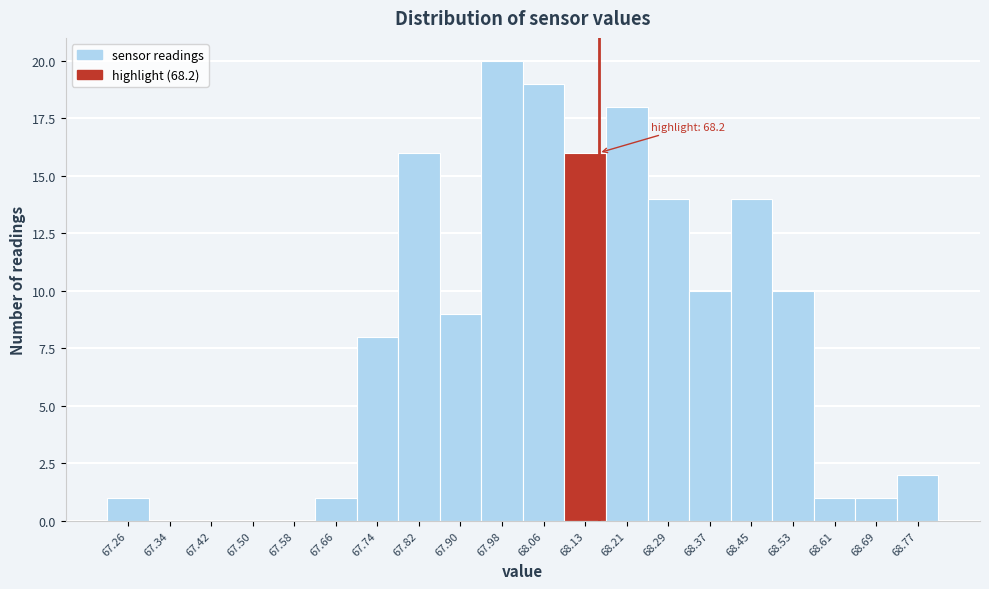

Reading left to right, list all the values displayed in this chart.

67.26=1	67.34=0	67.42=0	67.50=0	67.58=0	67.66=1	67.74=8	67.82=16	67.90=9	67.98=20	68.06=19	68.13=16	68.21=18	68.29=14	68.37=10	68.45=14	68.53=10	68.61=1	68.69=1	68.77=2